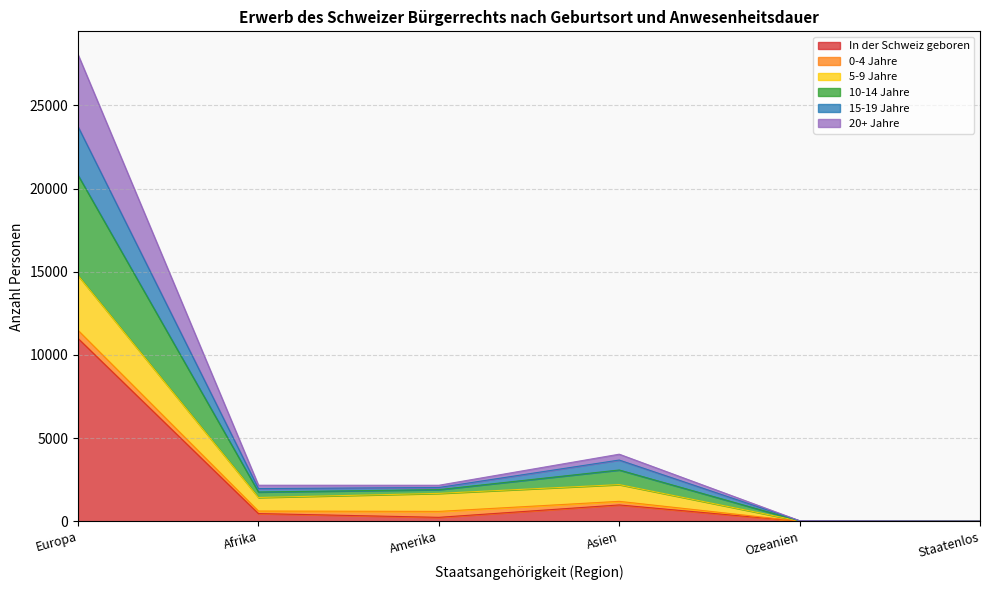

What is the highest value of the In der Schweiz geboren series?

10989